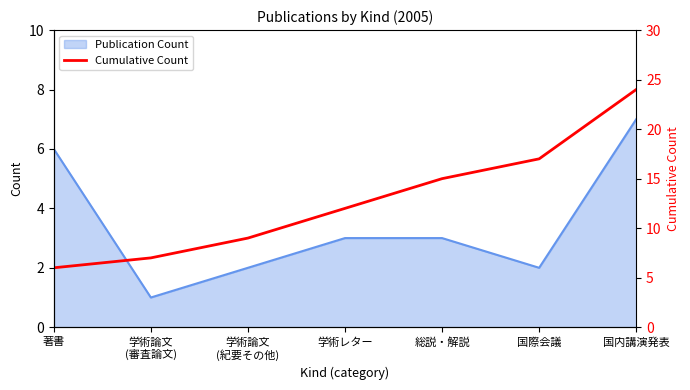

True or false: Publication Count has a value of 3 at 総説・解説.

True